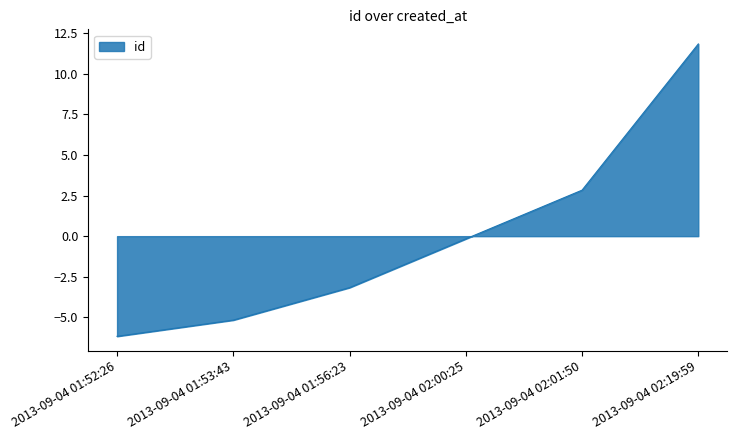

Which category has the highest value across all series?

2013-09-04 02:19:59